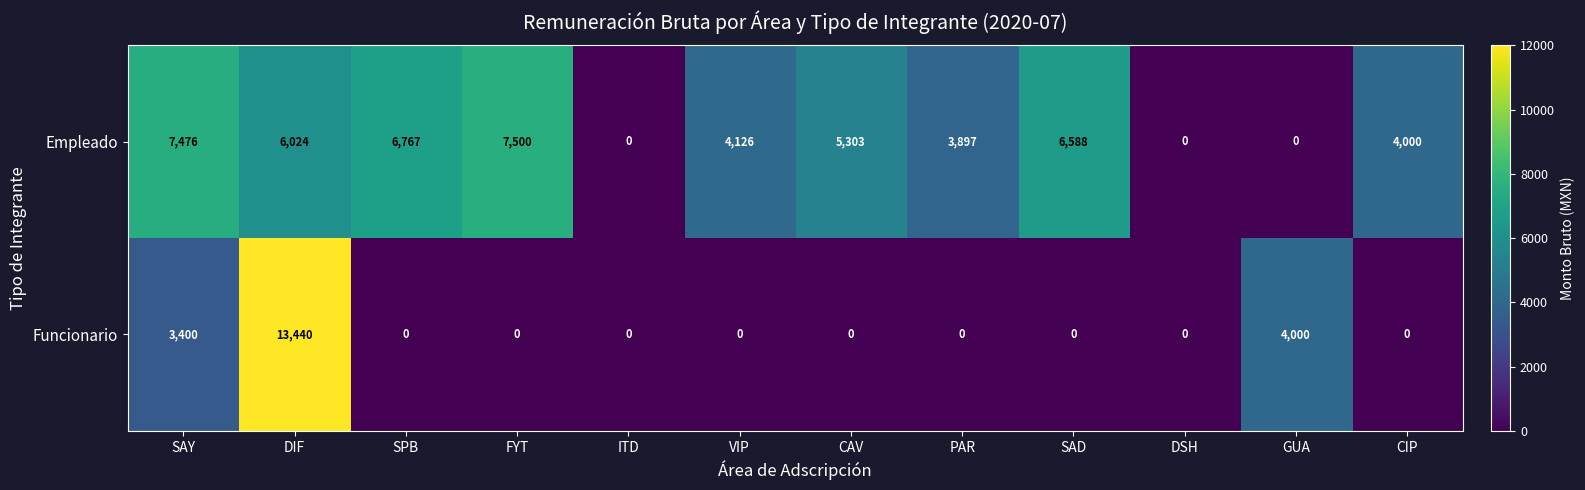

What is the sum of the Funcionario values at SAY and GUA?

7400